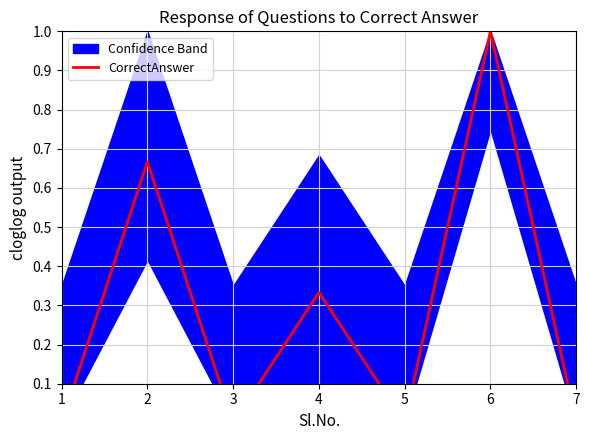

Reading right to left, list all the values displayed in this chart.

0.0	1.0	0.0	0.3	0.0	0.7	0.0